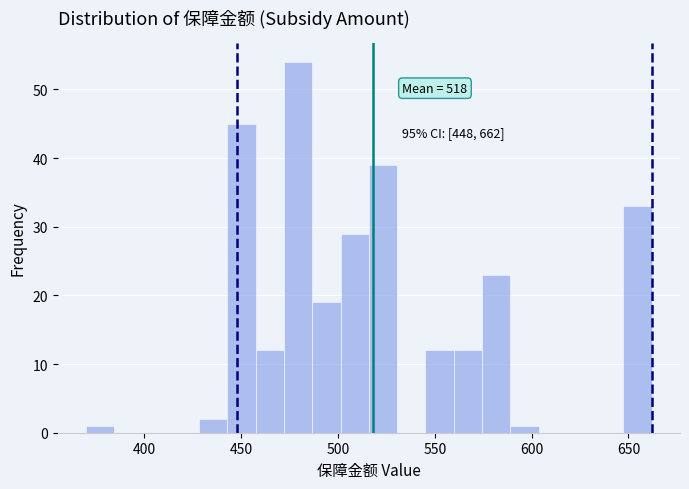

Around what value on the x-axis is the tallest bar? Give the approximate position of its centre, as read against the axis.

480